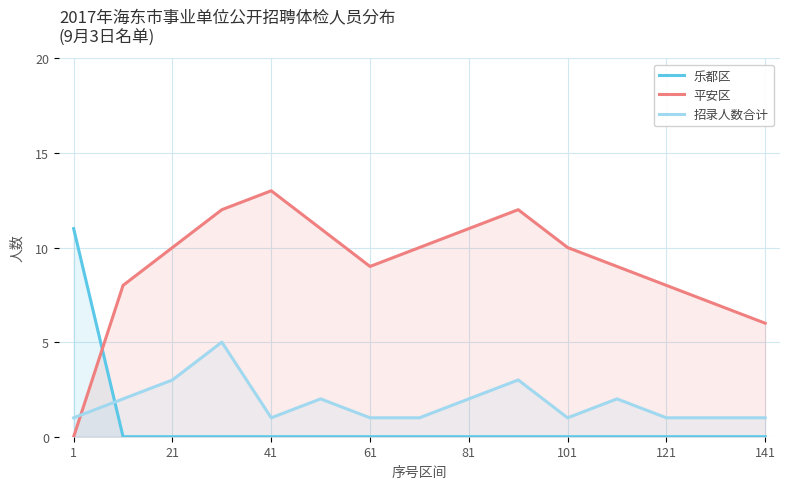

Which series has the widest spread of values?

平安区